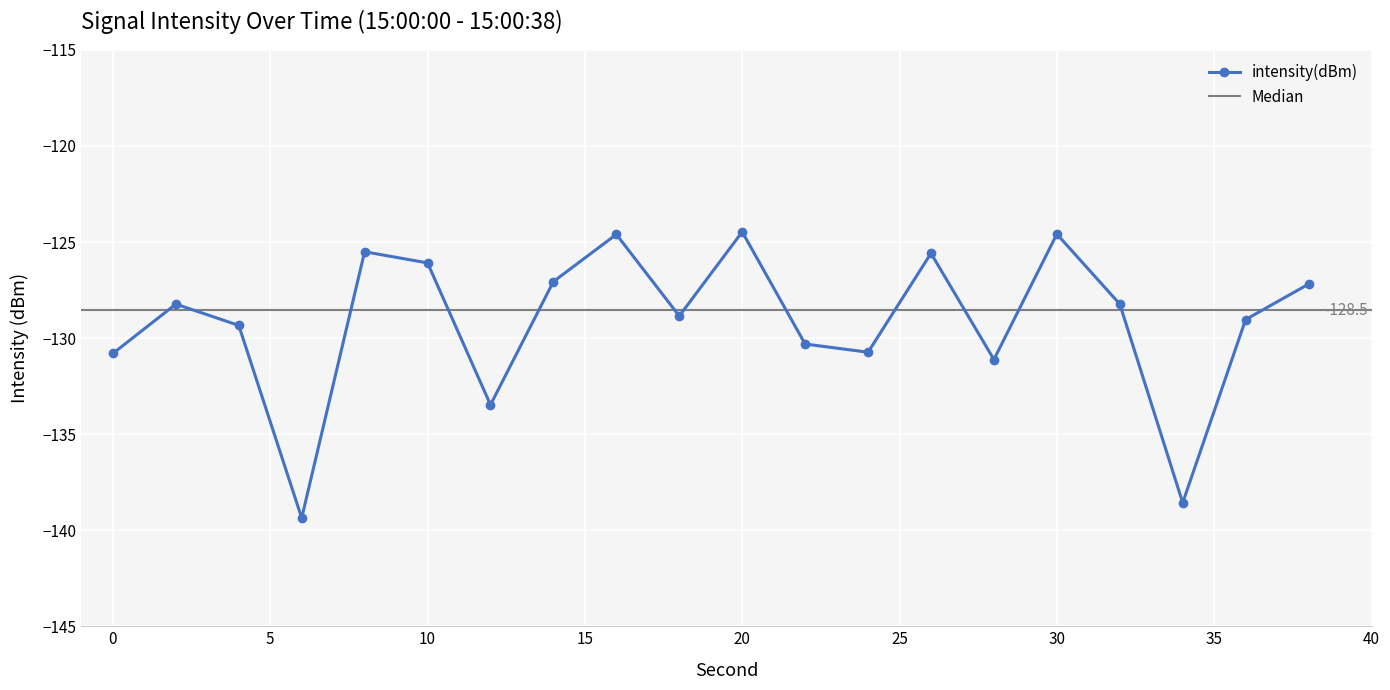

The chart shows a value of -202.2 at 12. True or false?

False